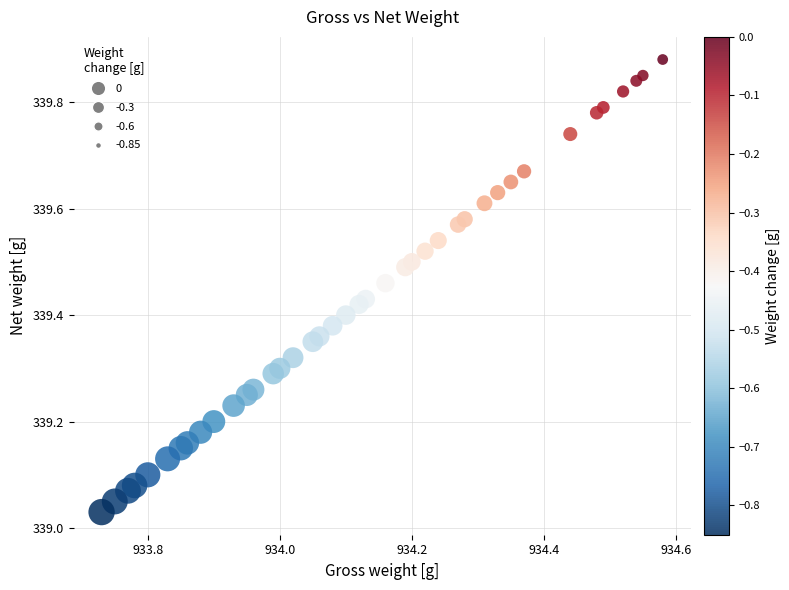

What is the range of X values (max minus min)?

0.9